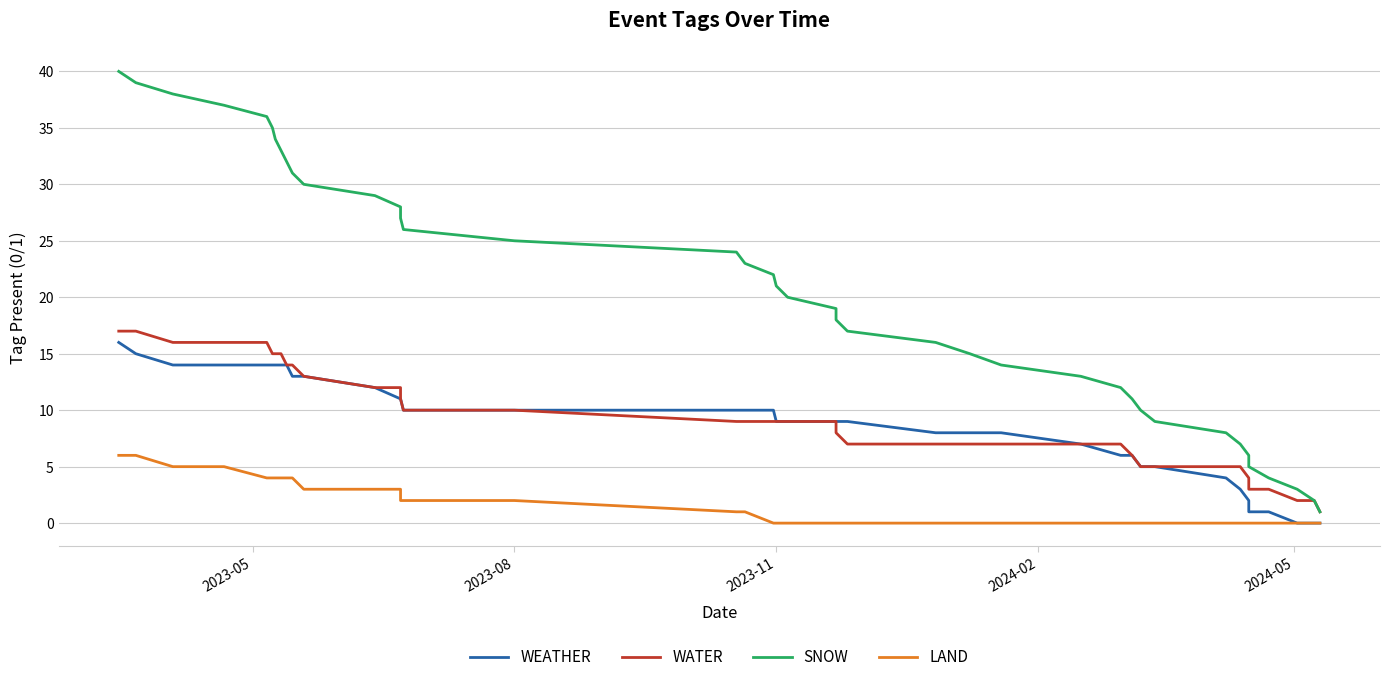

True or false: SNOW has more than 0 interior local peaks.

False